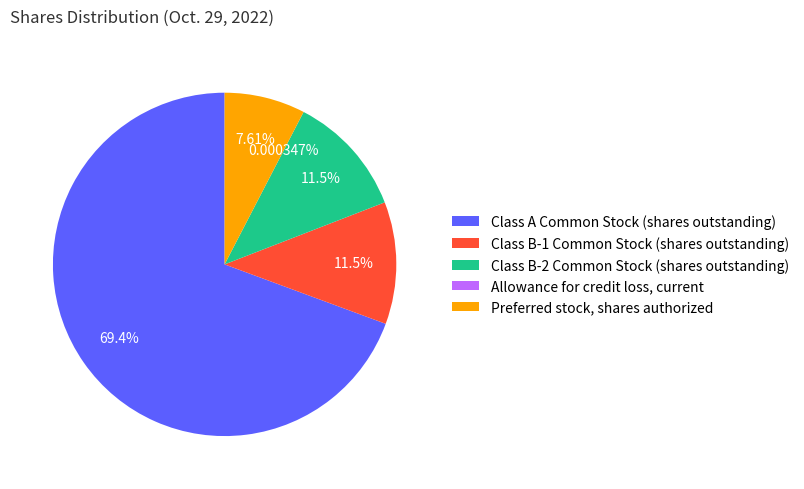

To the nearest percent, what is the average slice percentage?

20%